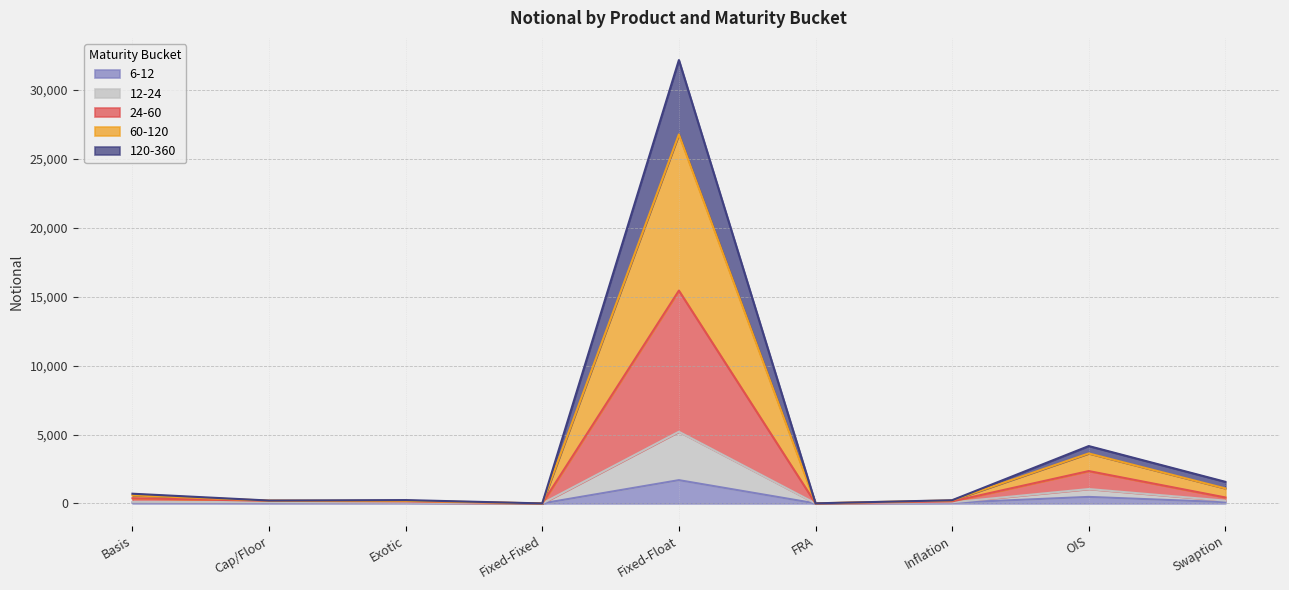

How many lines are shown in the chart?

5